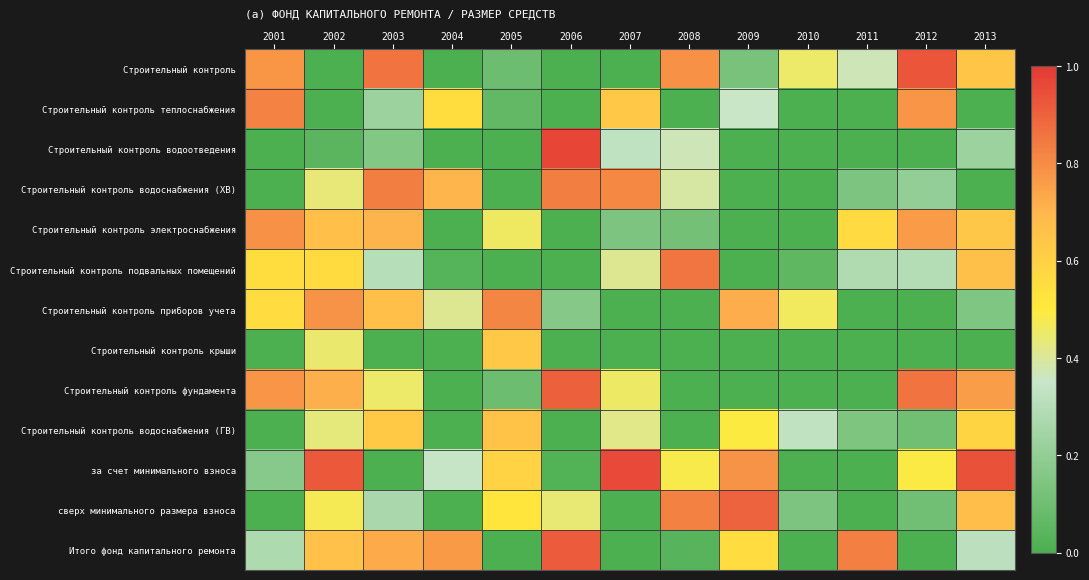

Which category has the lowest value across all series?

2002